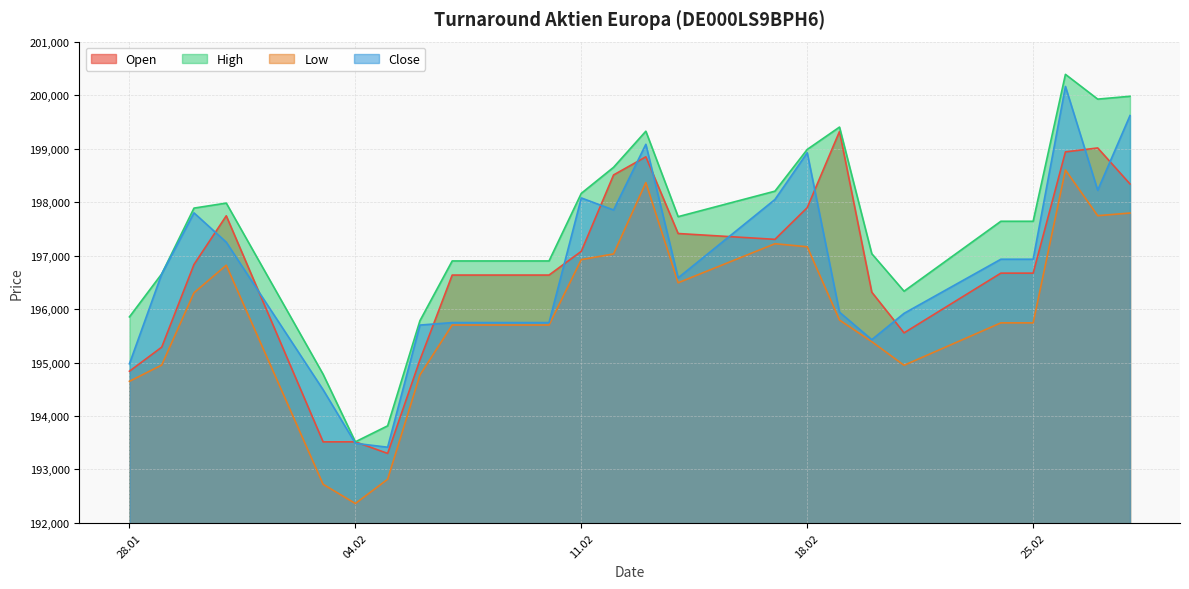

Which series has the widest spread of values?

High